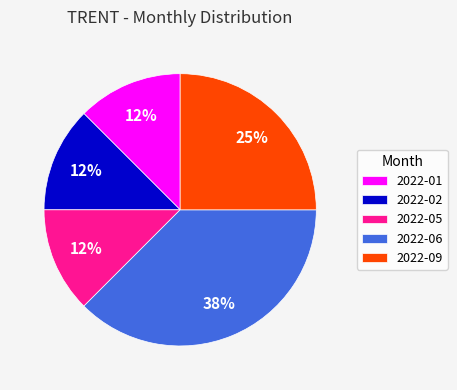

Which slice is the largest?

2022-06